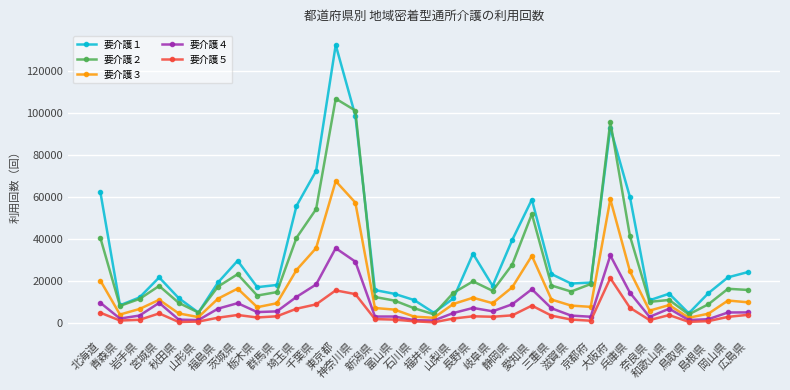

At how many categories does at least one series exceed 71412?

4